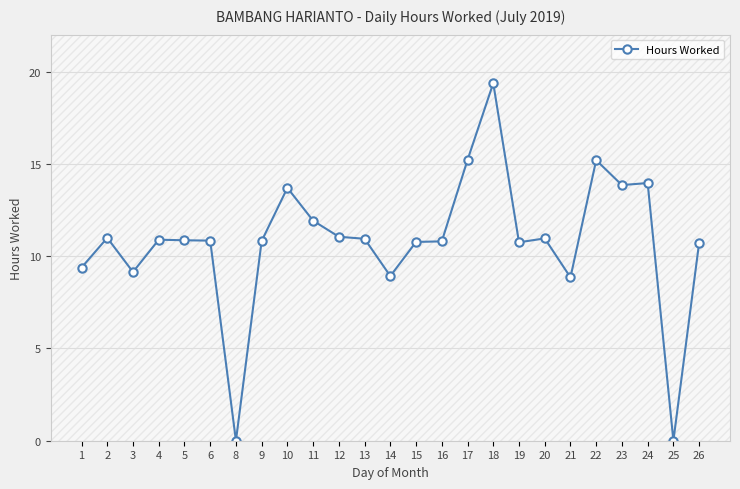

Does the chart have visible grid lines?

Yes